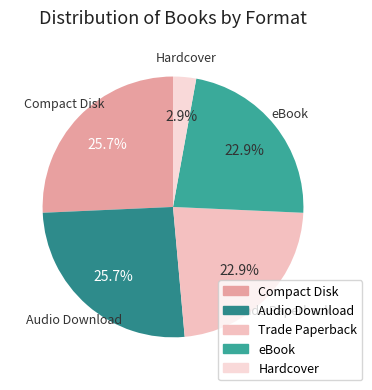

Do Audio Download and Compact Disk together represent more than half of the pie?

Yes